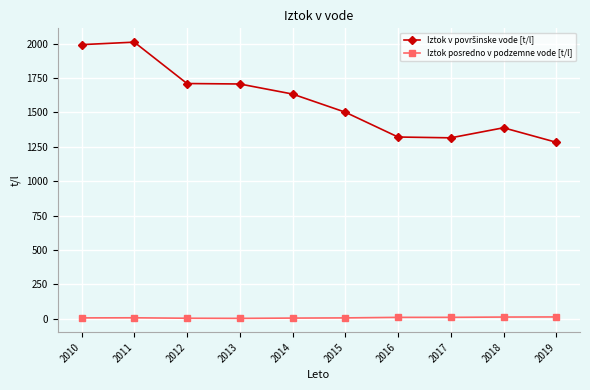

What is the value of the Iztok posredno v podzemne vode [t/l] point at the 3rd from the left?

3.4